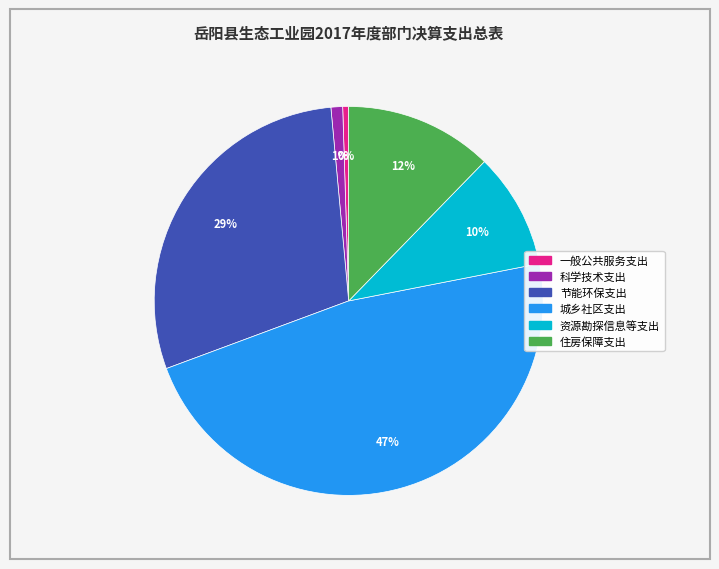

To the nearest percent, what is the average slice percentage?

17%